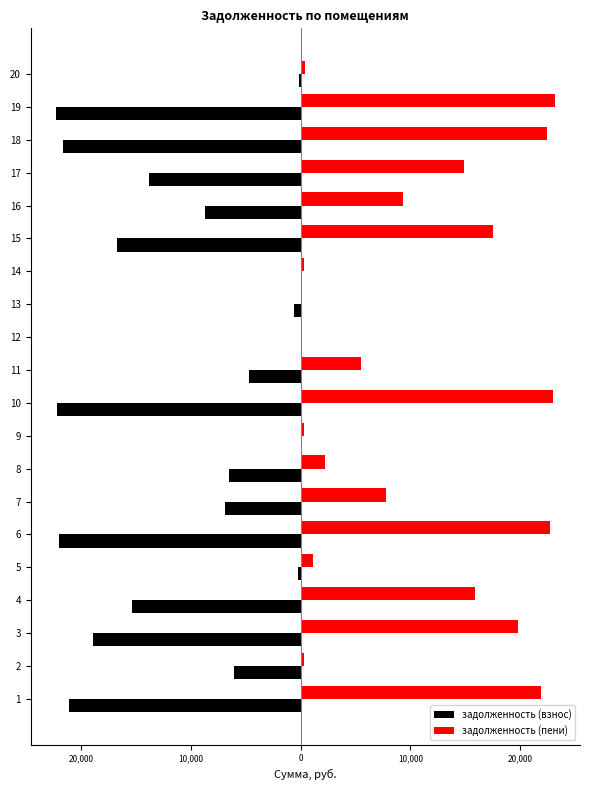

At 13, list the series in order from largest to smallest.

задолженность (пени), задолженность (взнос)